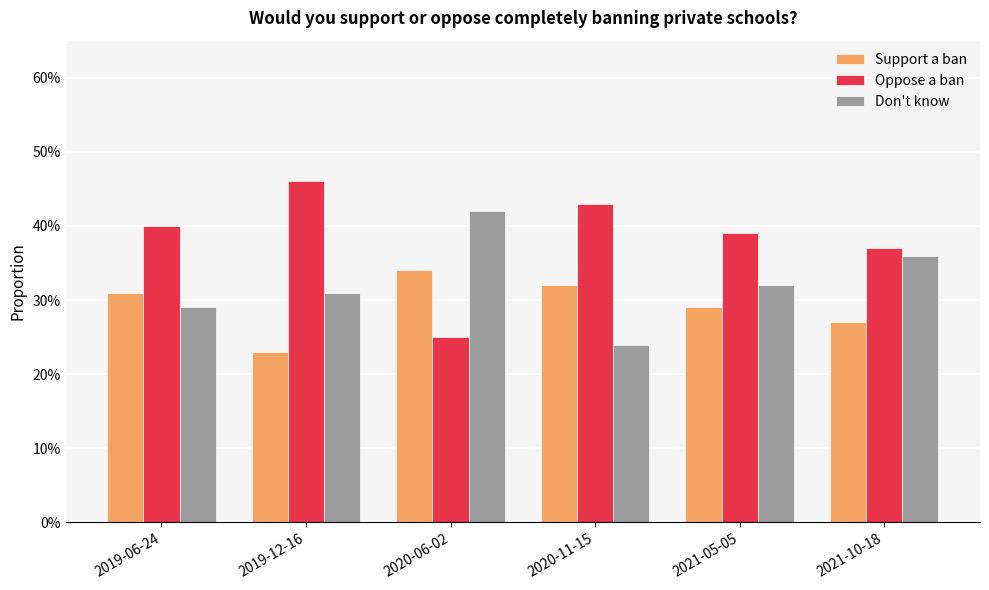

Reading left to right, what are all the values shown in this chart?

Support a ban: 2019-06-24=0.3	2019-12-16=0.2	2020-06-02=0.3	2020-11-15=0.3	2021-05-05=0.3	2021-10-18=0.3
Oppose a ban: 2019-06-24=0.4	2019-12-16=0.5	2020-06-02=0.2	2020-11-15=0.4	2021-05-05=0.4	2021-10-18=0.4
Don't know: 2019-06-24=0.3	2019-12-16=0.3	2020-06-02=0.4	2020-11-15=0.2	2021-05-05=0.3	2021-10-18=0.4